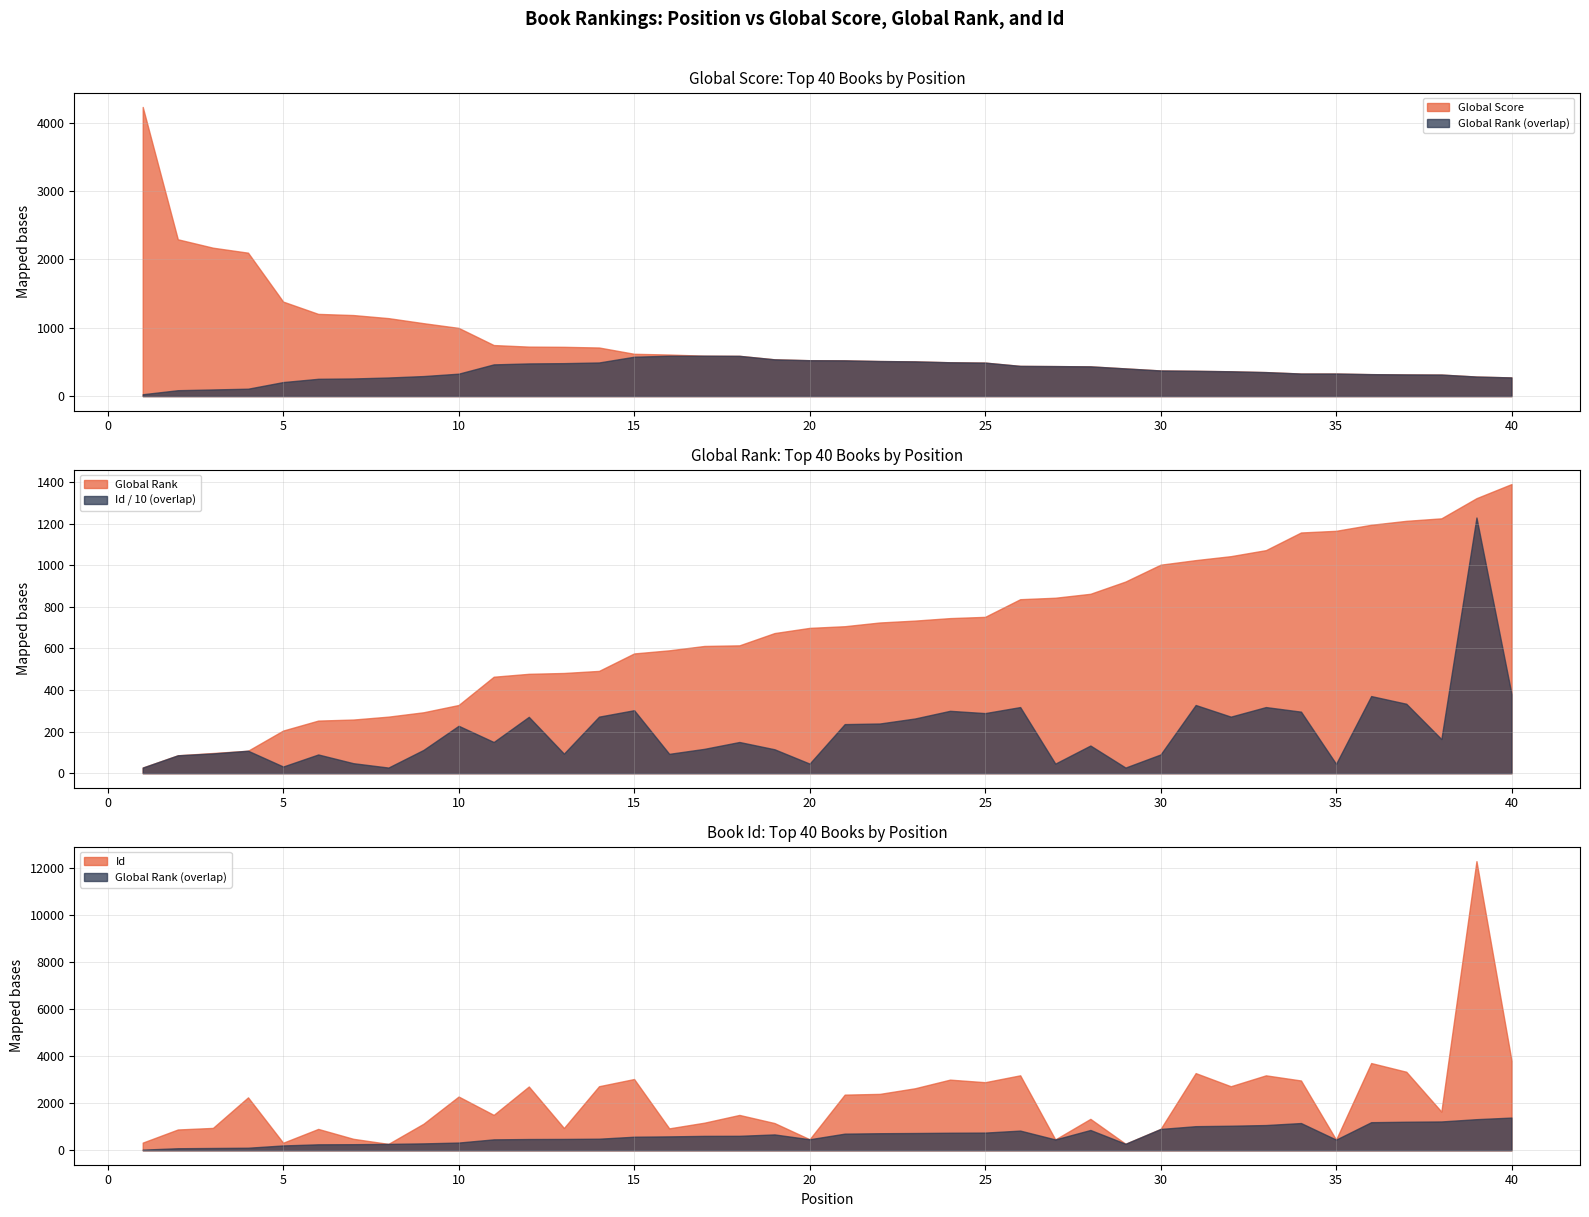

Rank the series by their maximum value, from highest to lowest.

Id, Global Score, Global Rank